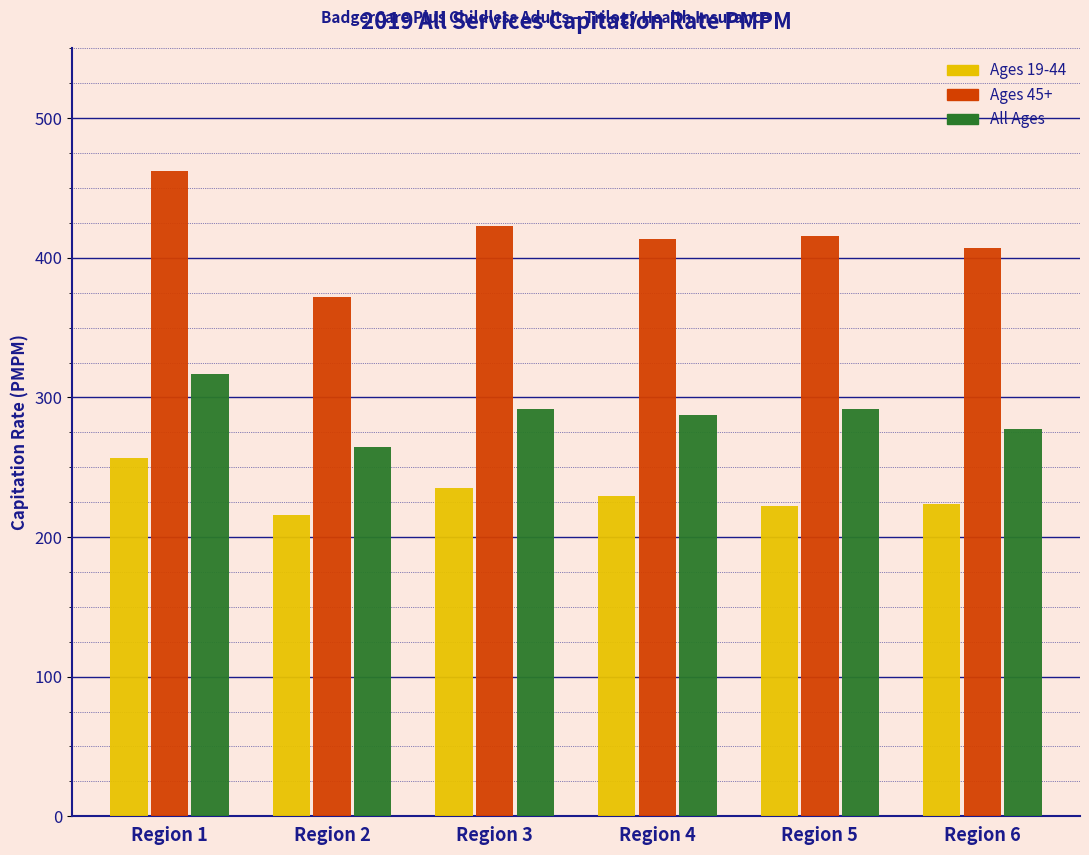

What is the spread (max minus min) of values at Region 5?

193.4